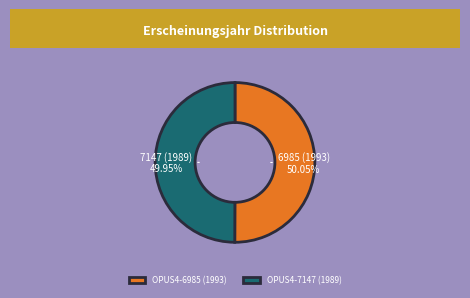

How much of the chart is everything except OPUS4-6985 (1993)?

49.9%